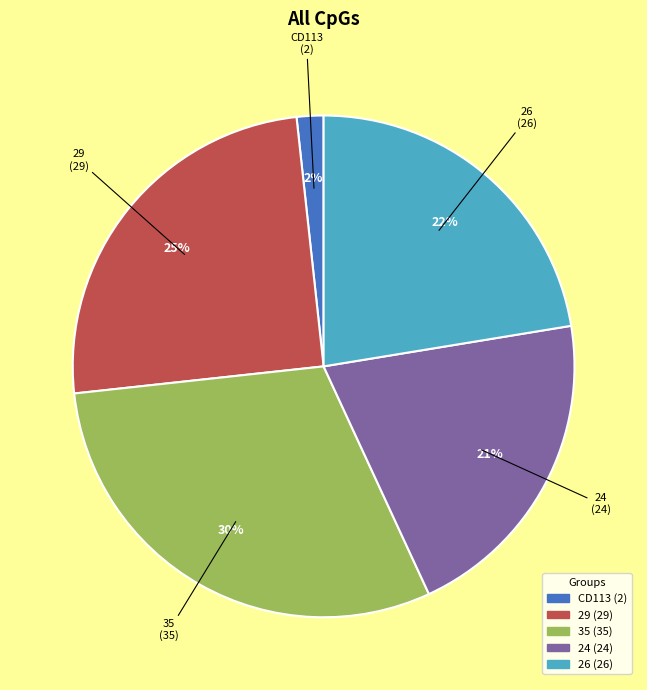

What is the largest slice in the pie chart?

35